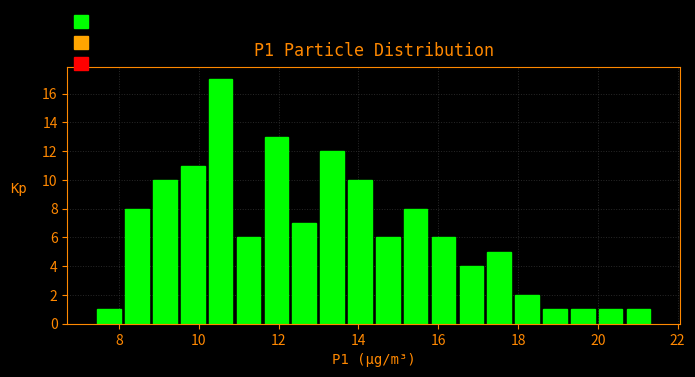

Read against the x-axis, roughly where is the centre of the tallest bar?

10.6